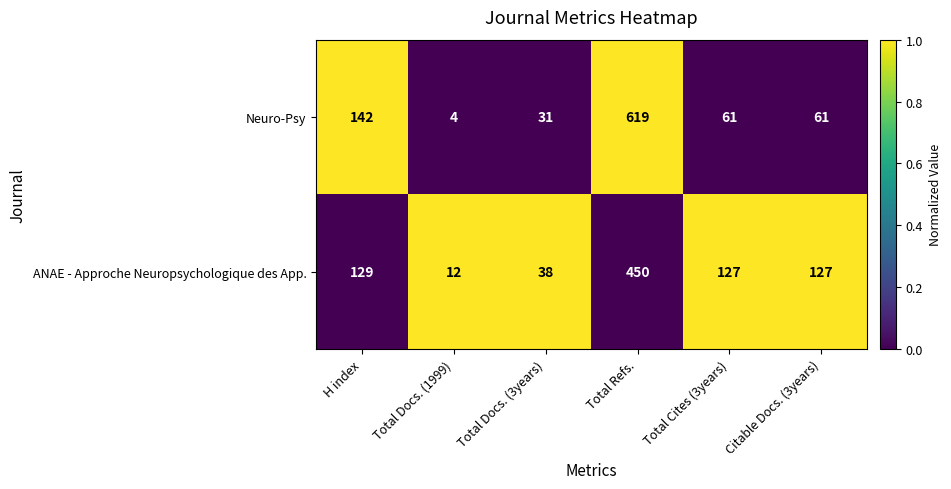

At which category is the sum across all series the highest?

H index